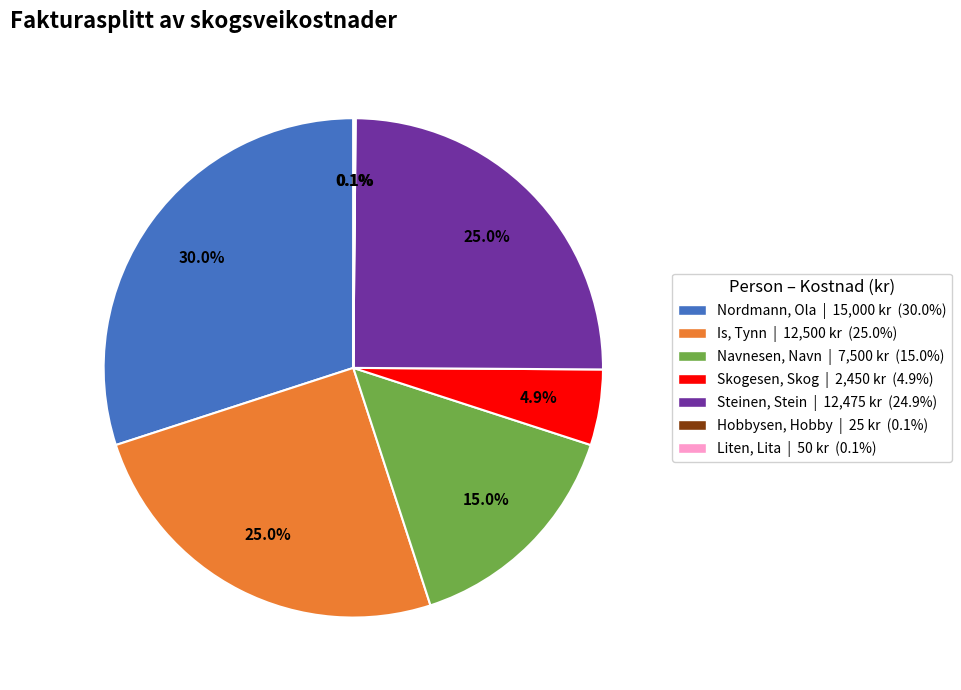

To the nearest percent, what is the combined percentage of Steinen, Stein and Navnesen, Navn?

40%